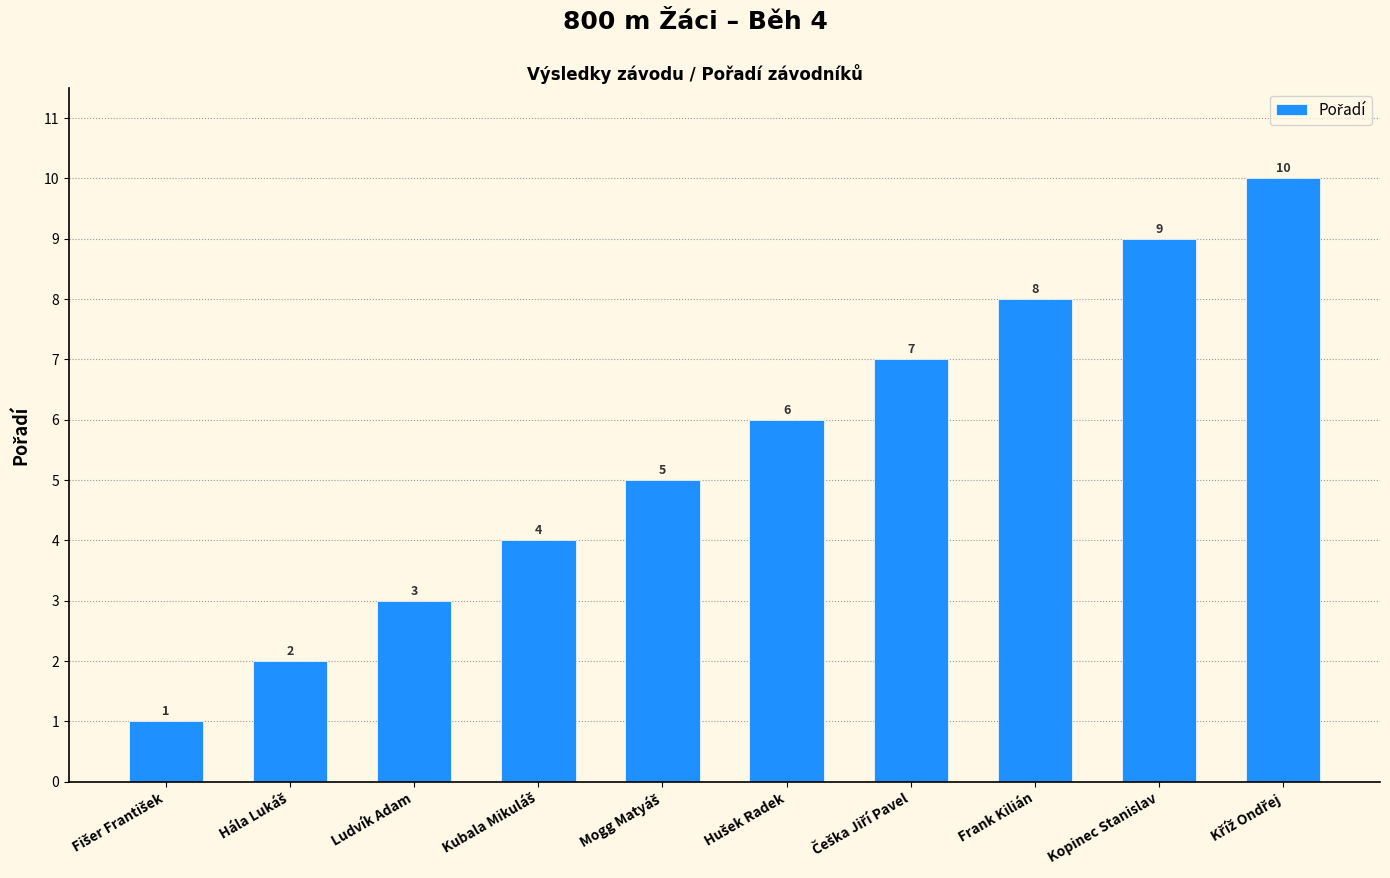

How many categories are shown in the chart?

10